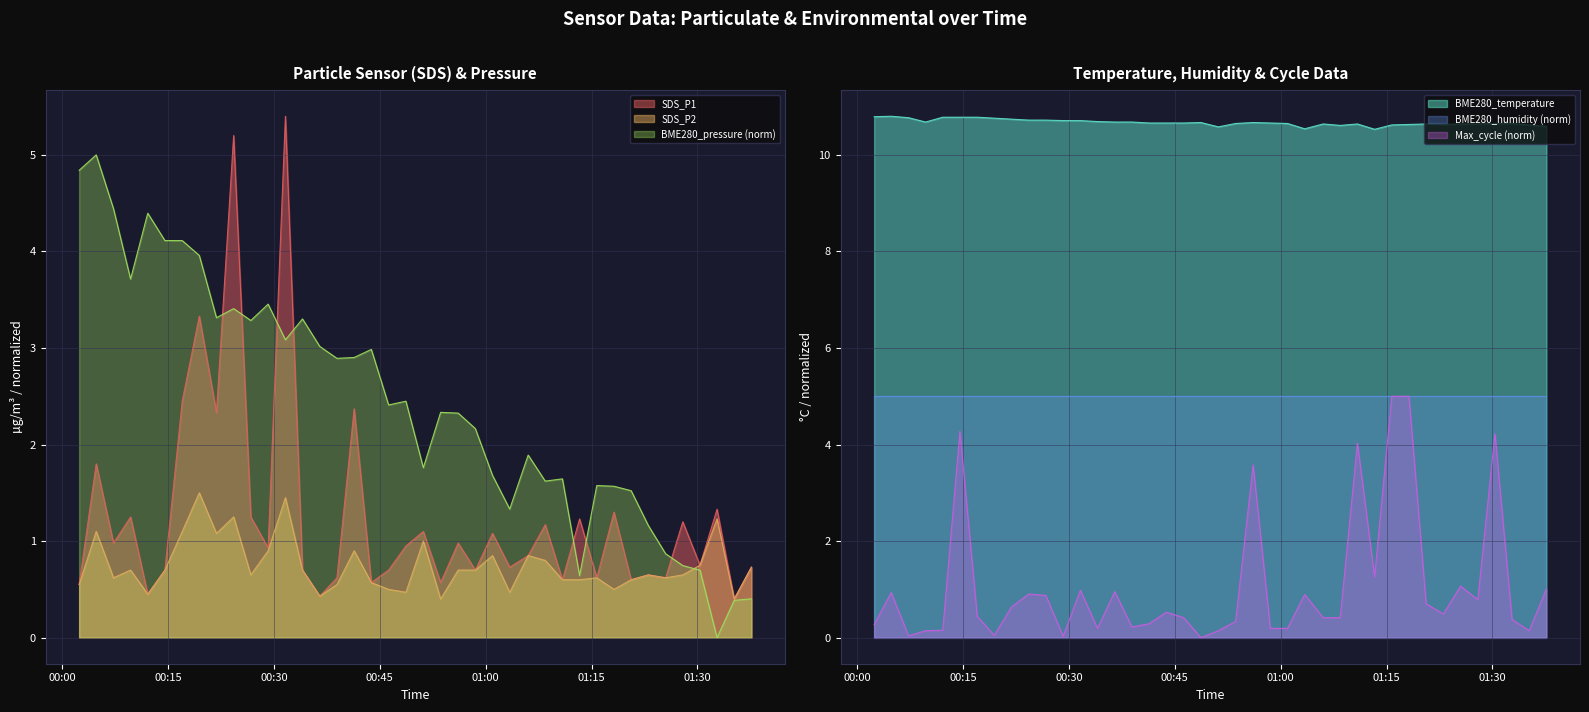

True or false: SDS_P2 has a value of 0.8 at 2024/04/03 01:08:26.

True